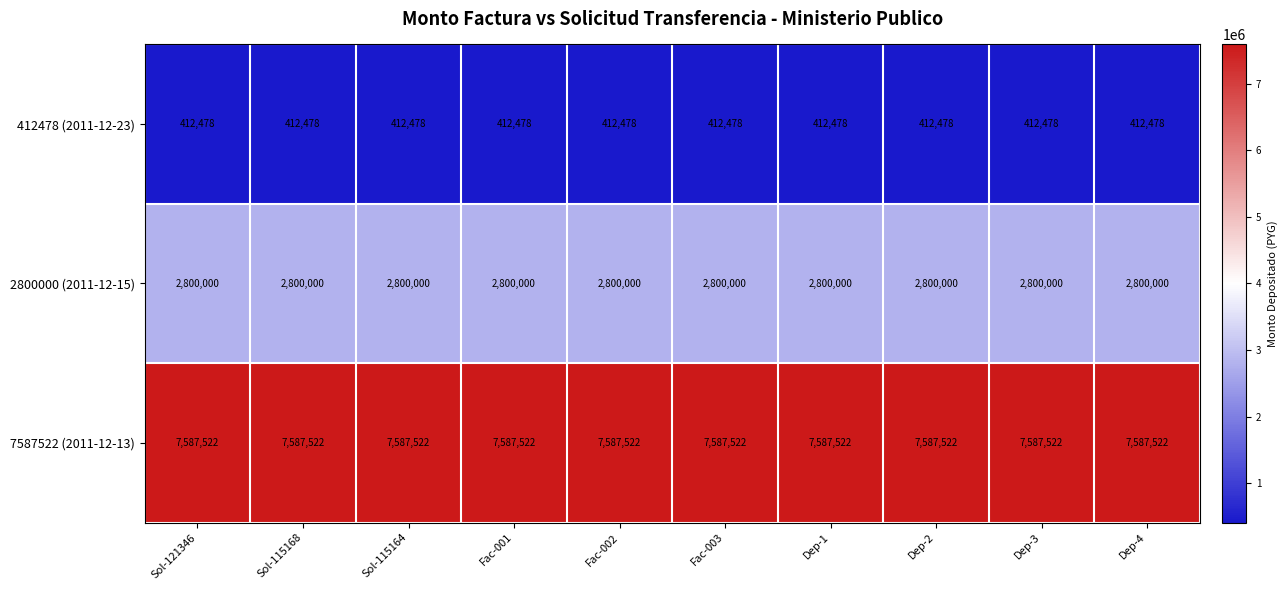

The 412478 (2011-12-23) series shows 412478 at Fac-002. True or false?

True